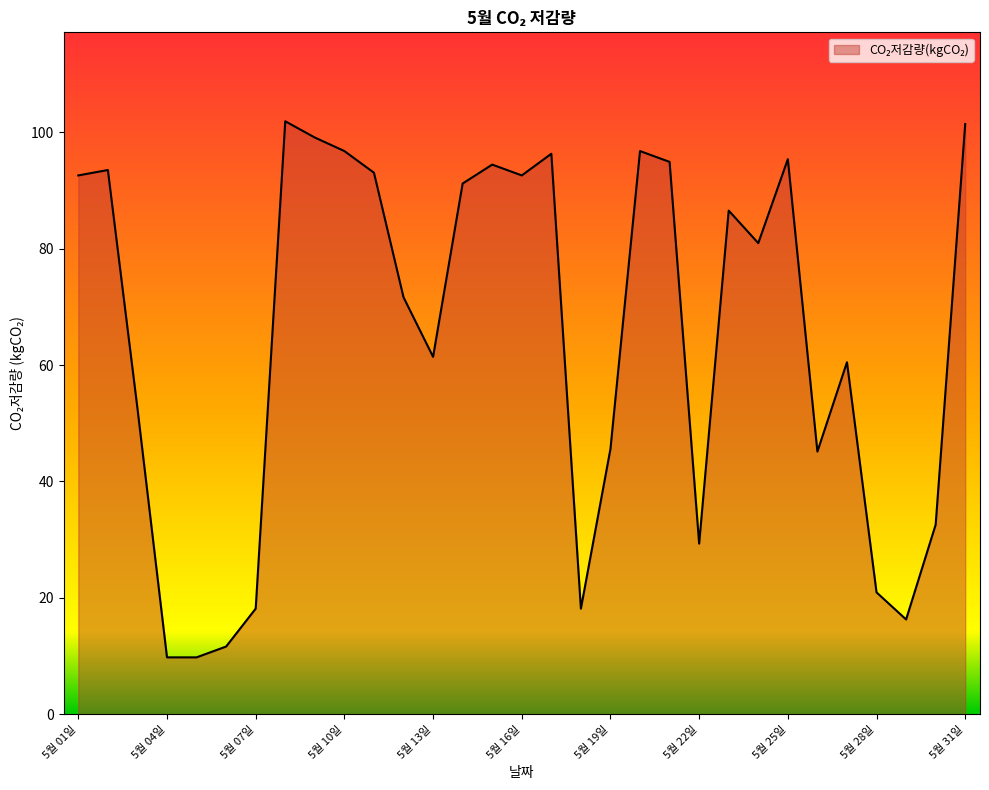

How many lines are shown in the chart?

1